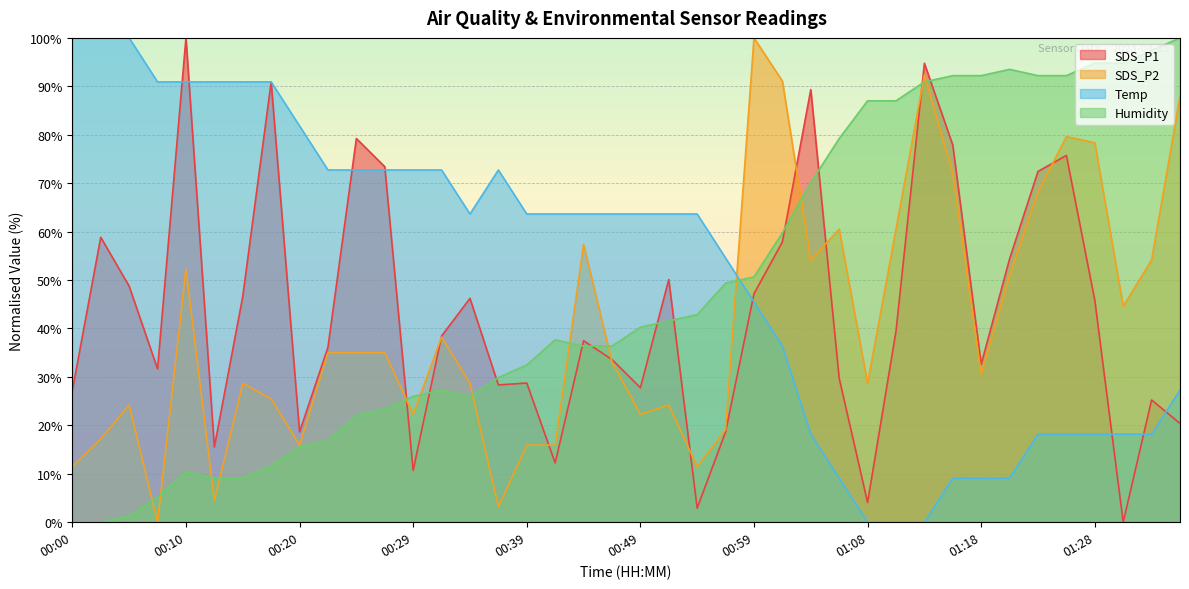

What is the difference between the highest and lowest values at 00:27?

50.0